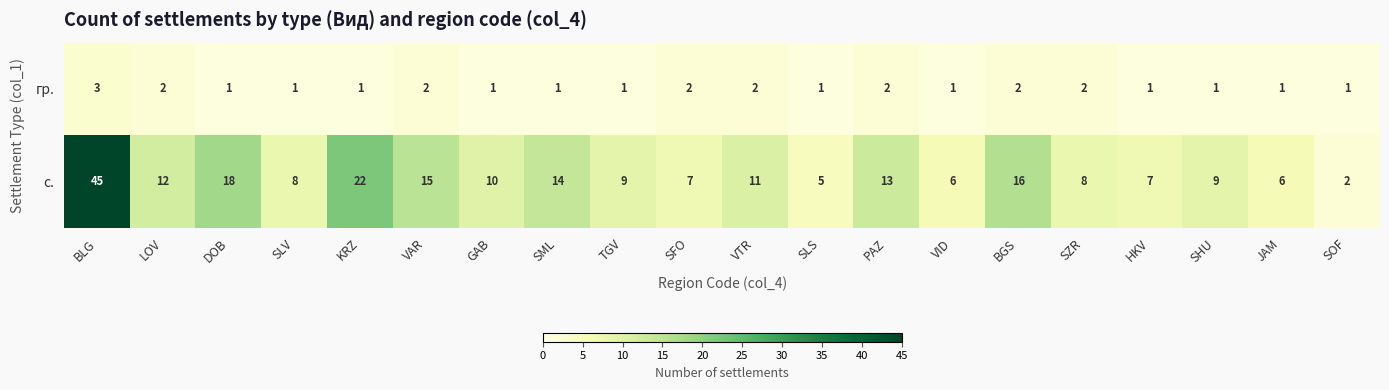

The value of гр. at JAM is 2. True or false?

False